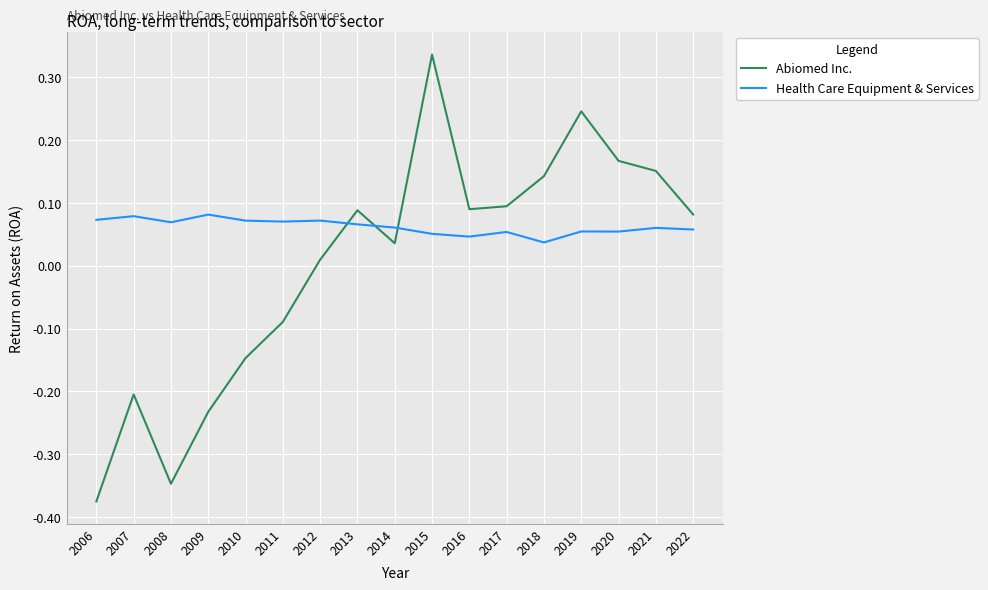

Does the chart display data point markers on the line(s)?

No